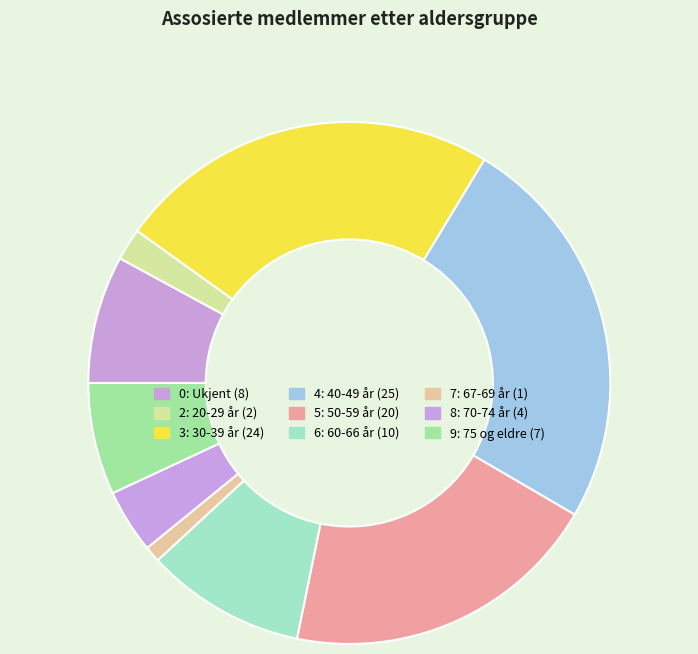

Do 6: 60-66 år and 4: 40-49 år together represent more than half of the pie?

No